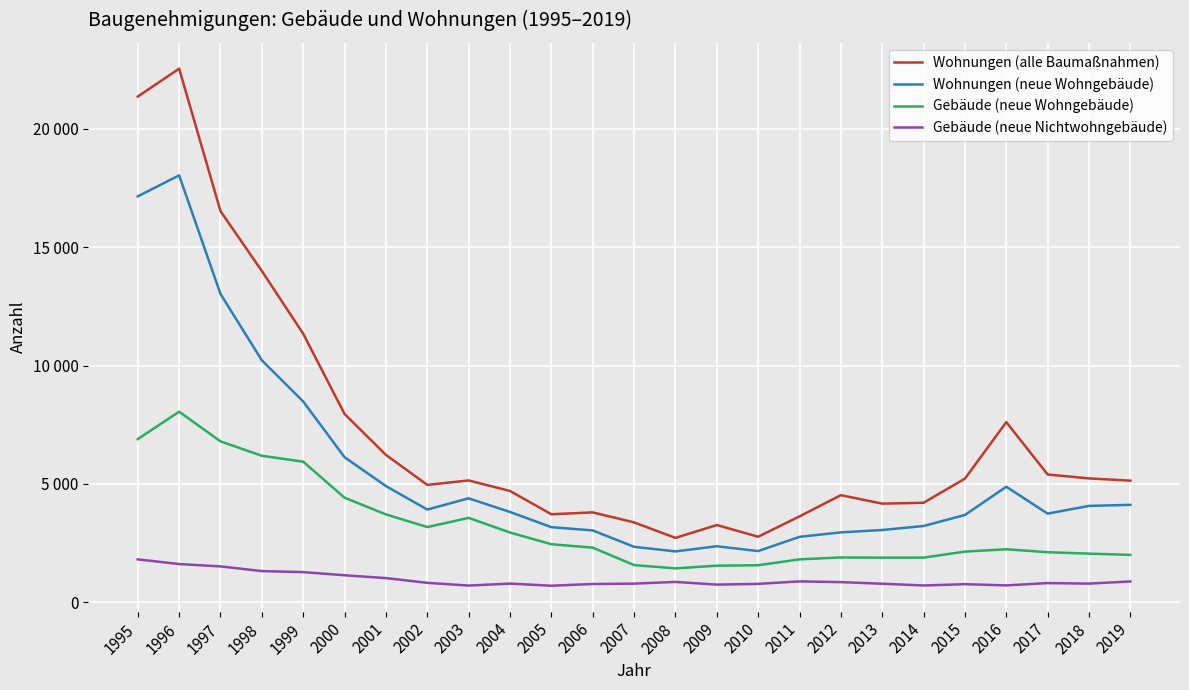

True or false: Wohnungen (neue Wohngebäude) has more than 2 points higher than both neighbors.

True